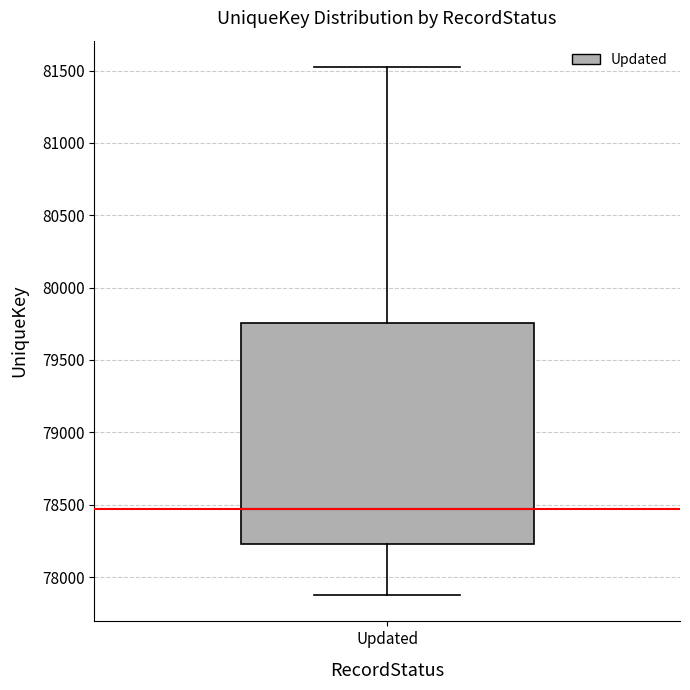

Read this box plot against the y-axis: the position of the median line, the range covered by the box, and the ends of both whiskers. The values are not printed on the chart, so give them approximately, as read against the axis.

median 78450, box 78250 to 79750, whiskers 77900 to 81500